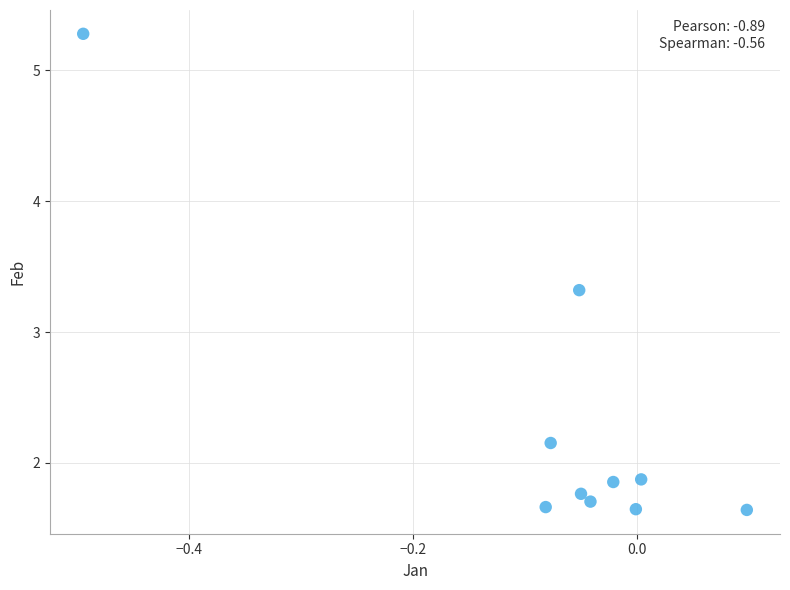

What Y value in the scatter plot is closest to 3?

3.3